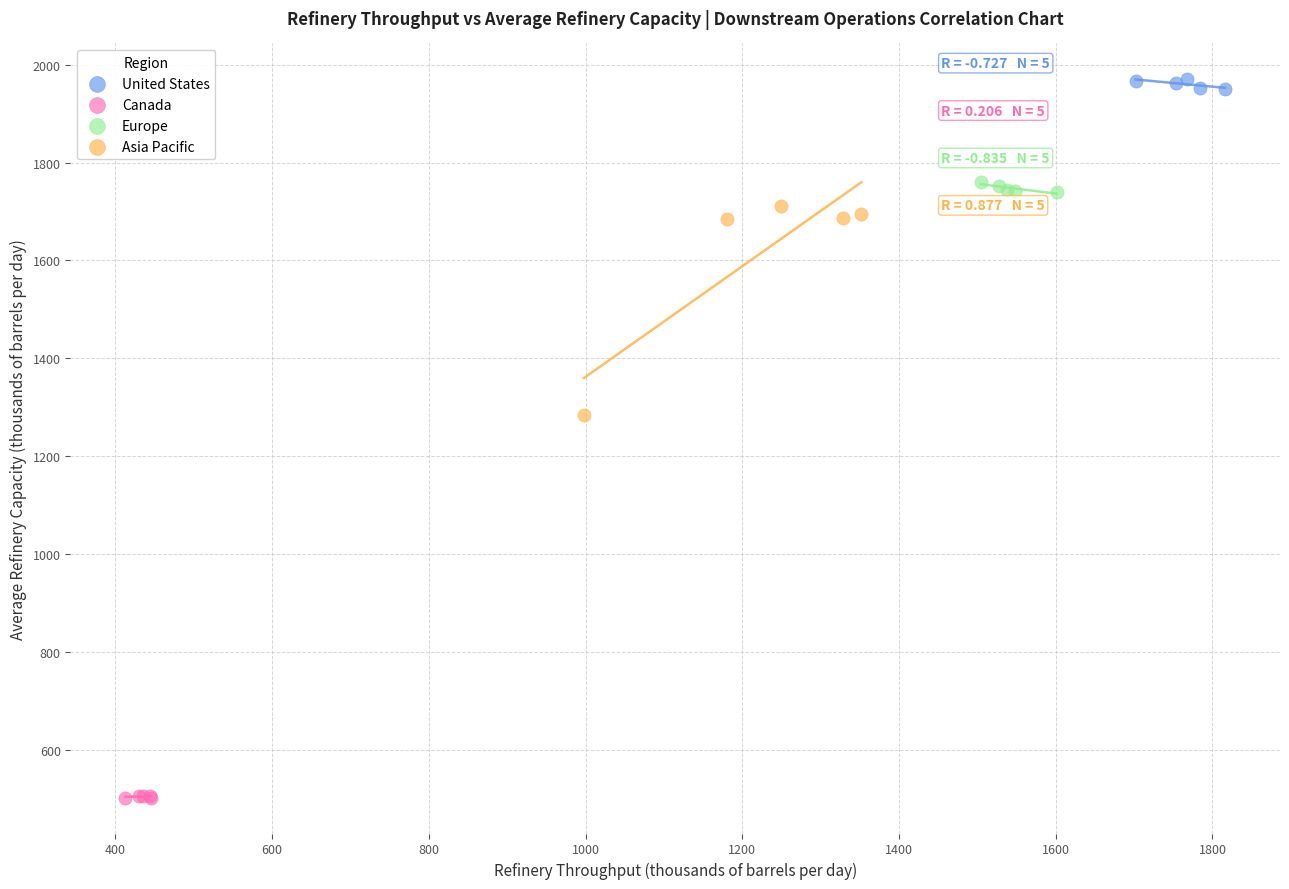

Which series contains the highest Y value?

United States